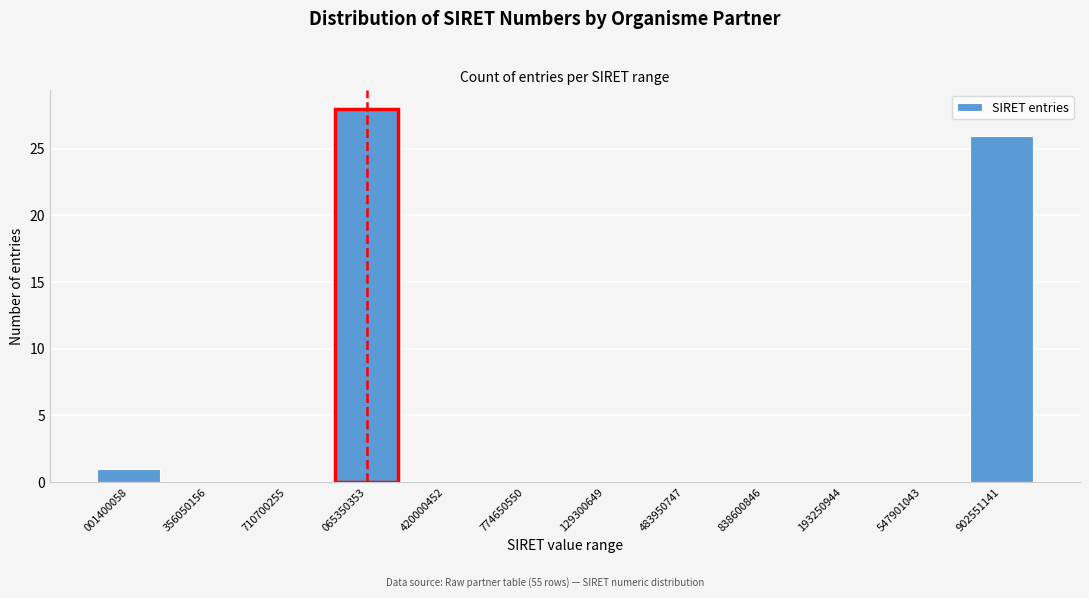

Reading left to right, extract all data points from this chart.

001400058=1	356050156=0	710700255=0	065350353=28	420000452=0	774650550=0	129300649=0	483950747=0	838600846=0	193250944=0	547901043=0	902551141=26